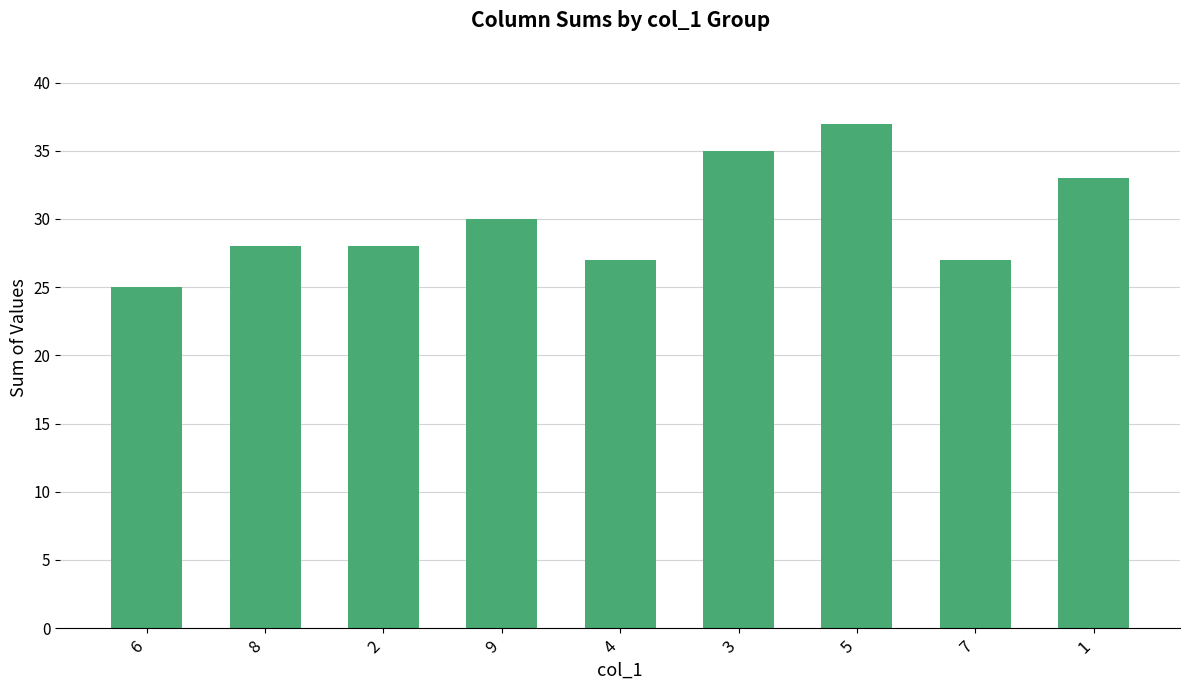

What is the change in value from 6 to 1?

+8